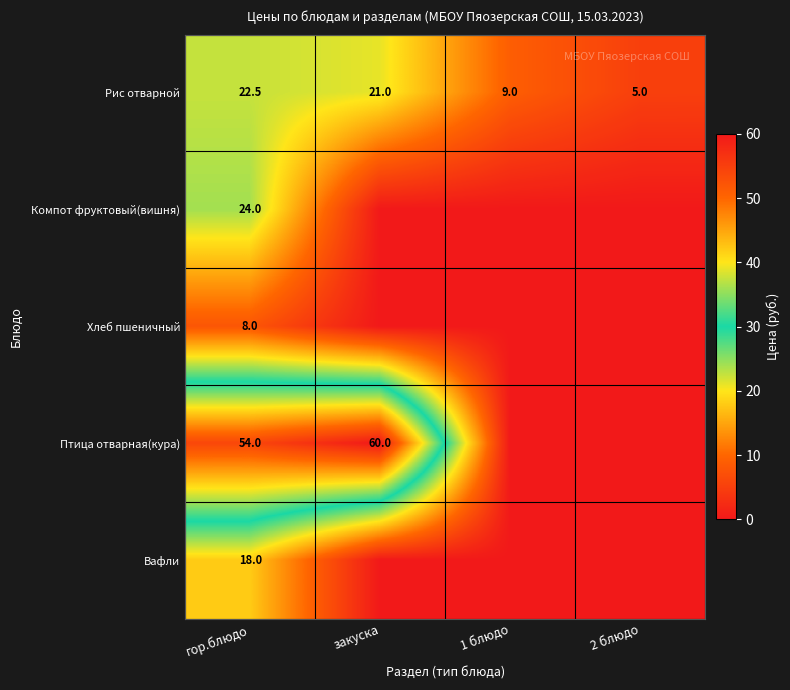

The value of Вафли at гор.блюдо is 18.0. True or false?

True